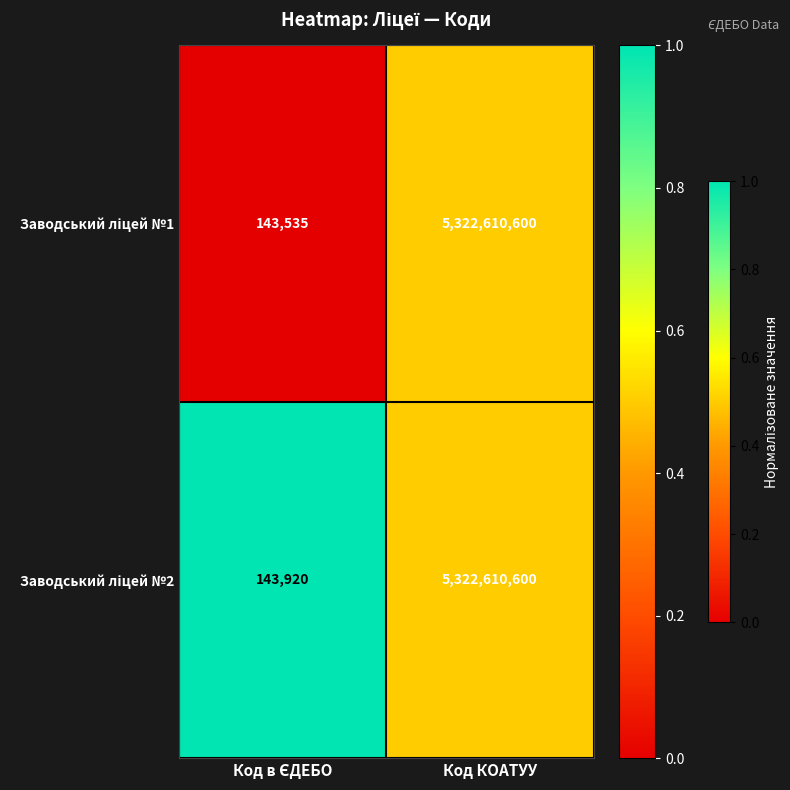

At which category is the sum across all series the highest?

Код КОАТУУ